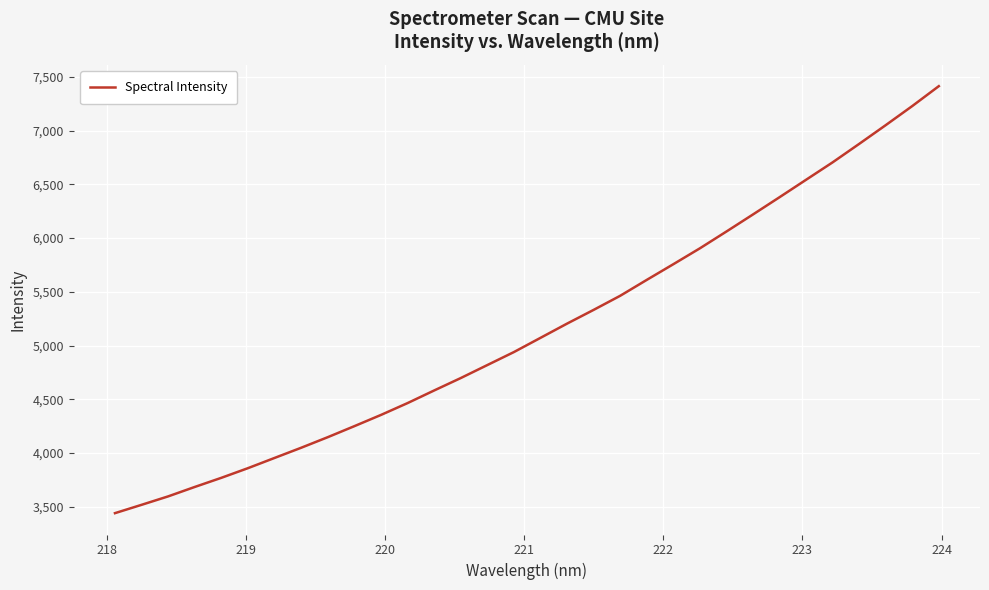

What is the greatest value displayed?

7413.0